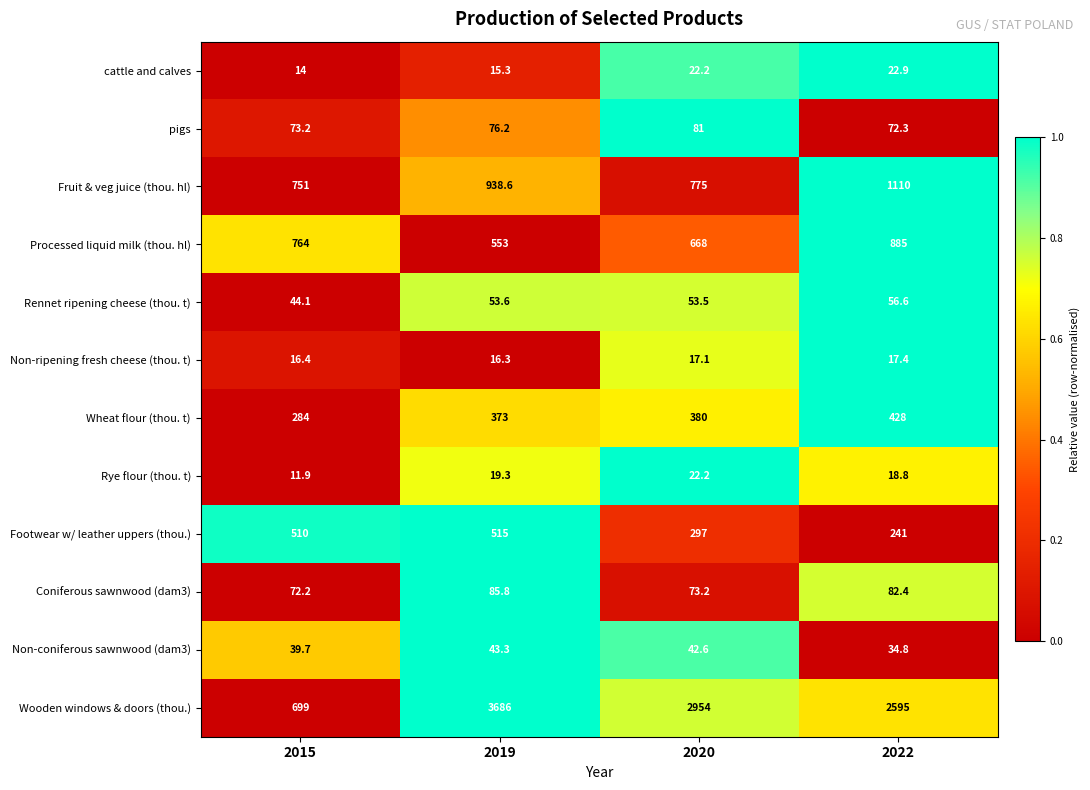

Count the Processed liquid milk (thou. hl) values in the range 668 to 885.

3